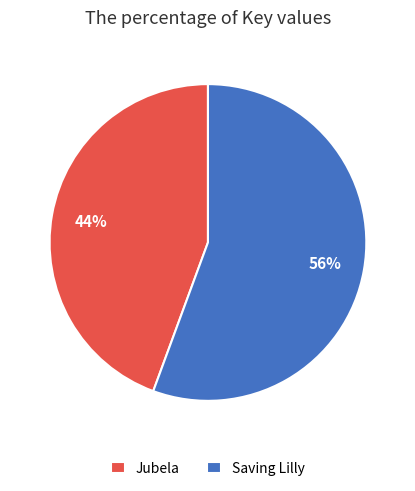

Between Saving Lilly and Jubela, which is larger?

Saving Lilly